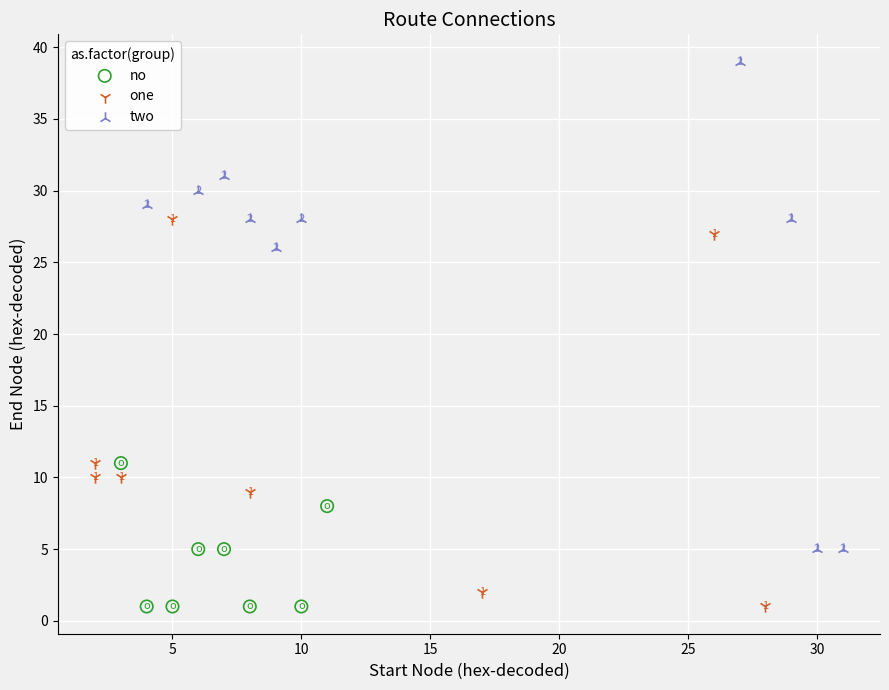

Which series has the largest Y range (max minus min)?

two